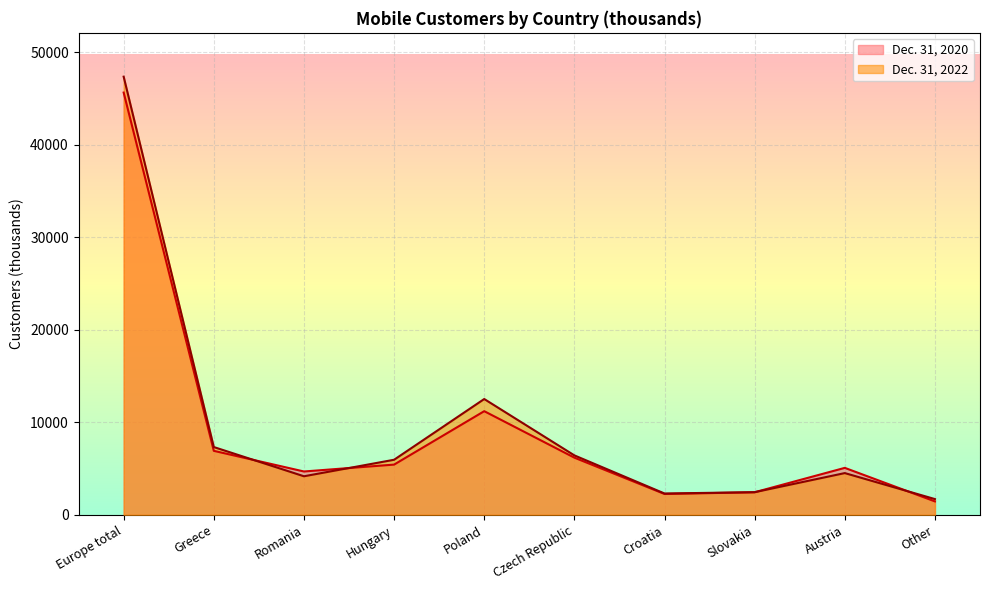

Reading left to right, extract all data points from this chart.

Dec. 31, 2020: 45619	6914	4683	5427	11198	6178	2253	2441	5074	1451
Dec. 31, 2022: 47336	7323	4166	5950	12512	6423	2305	2446	4510	1702